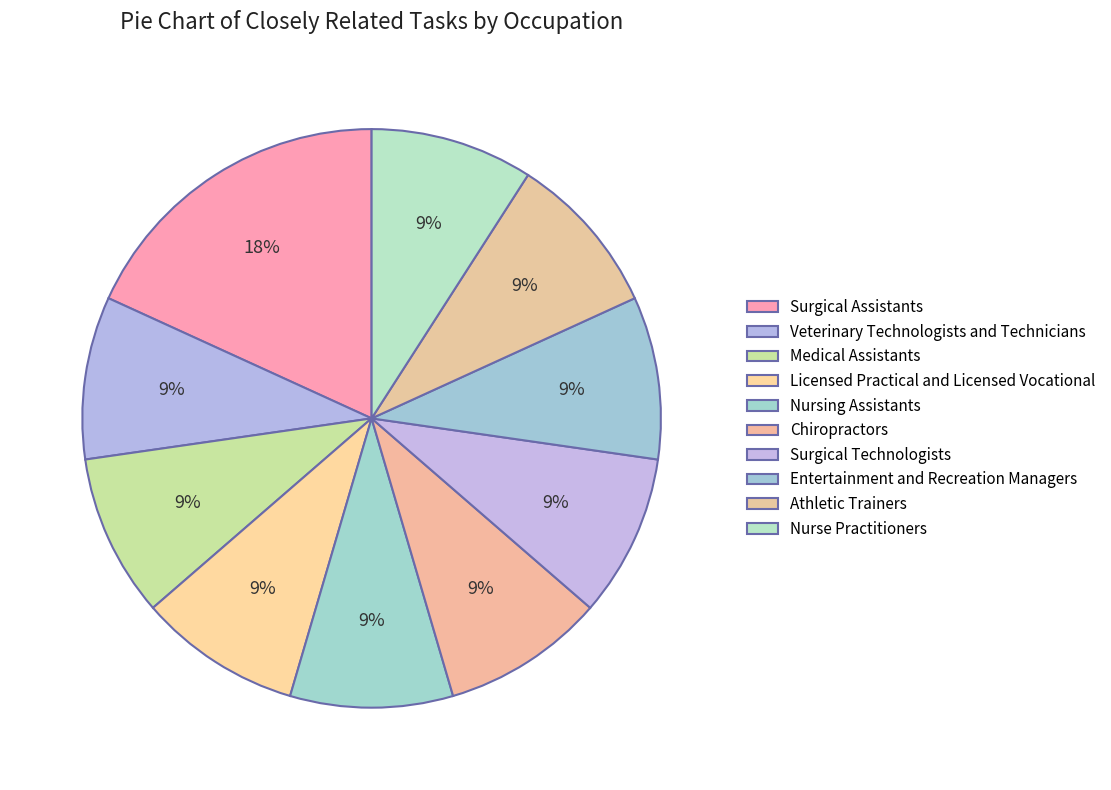

How many slices are in this pie chart?

10